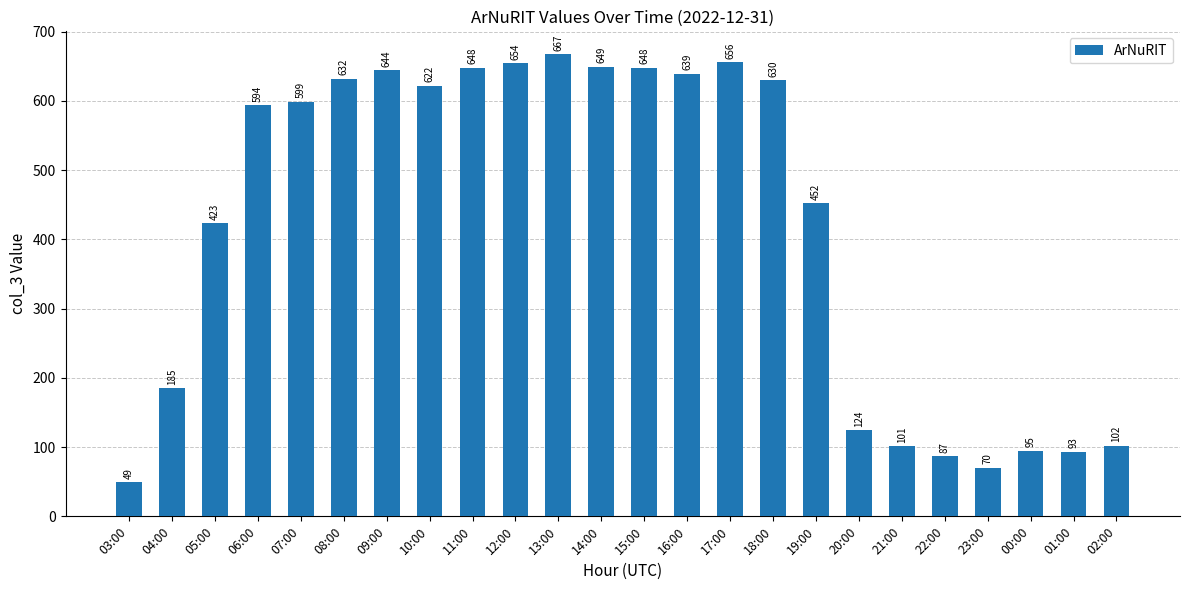

True or false: the data shows 95 at 00:00.

True